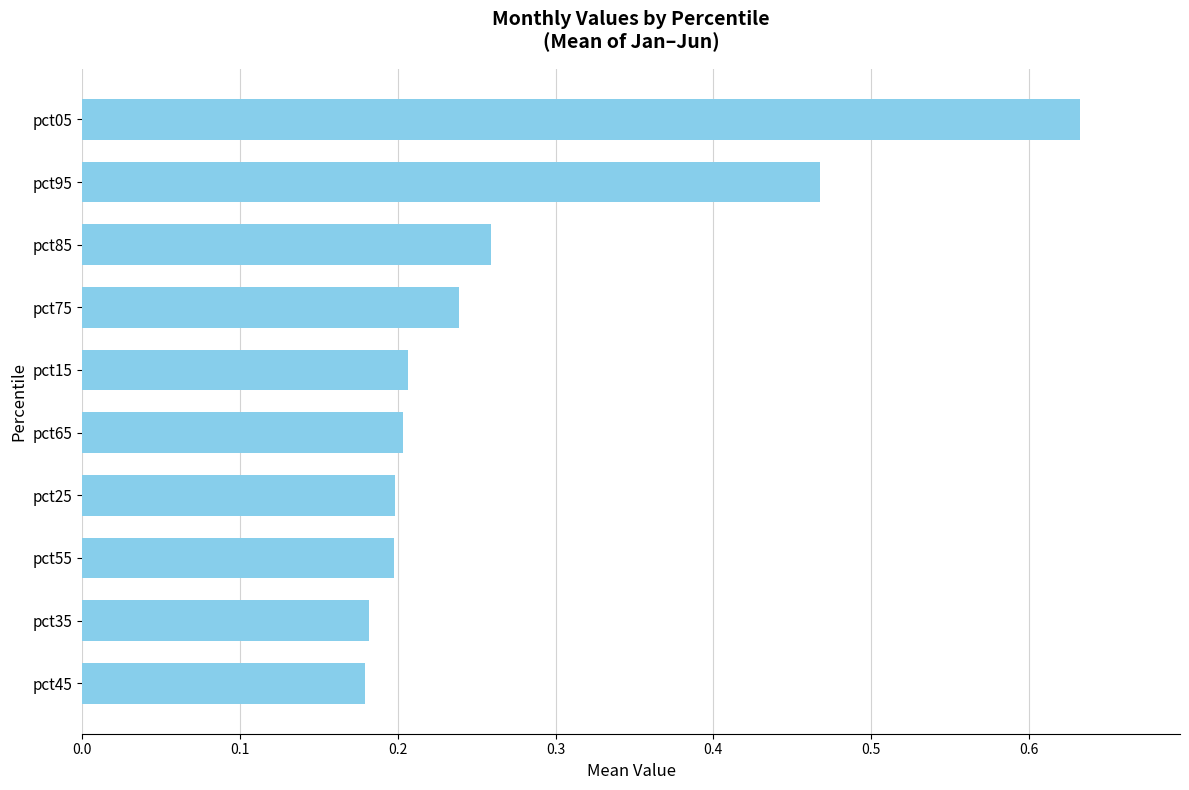

Which label corresponds to the largest value in the chart?

pct05